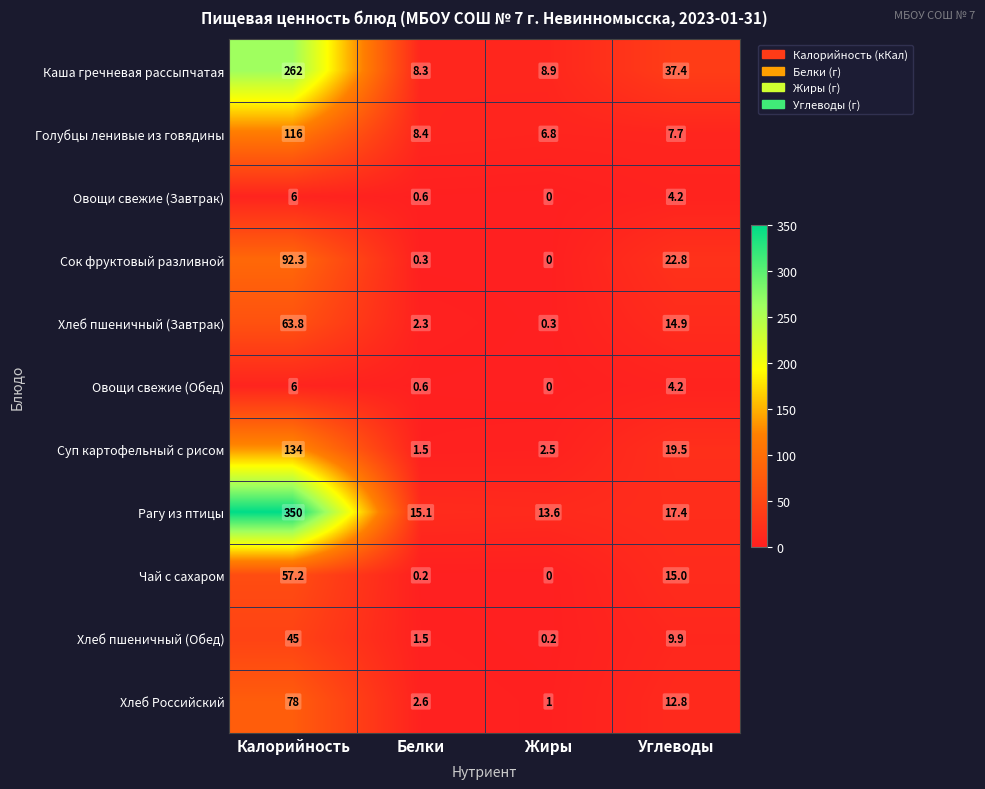

Count the number of categories in the chart.

4